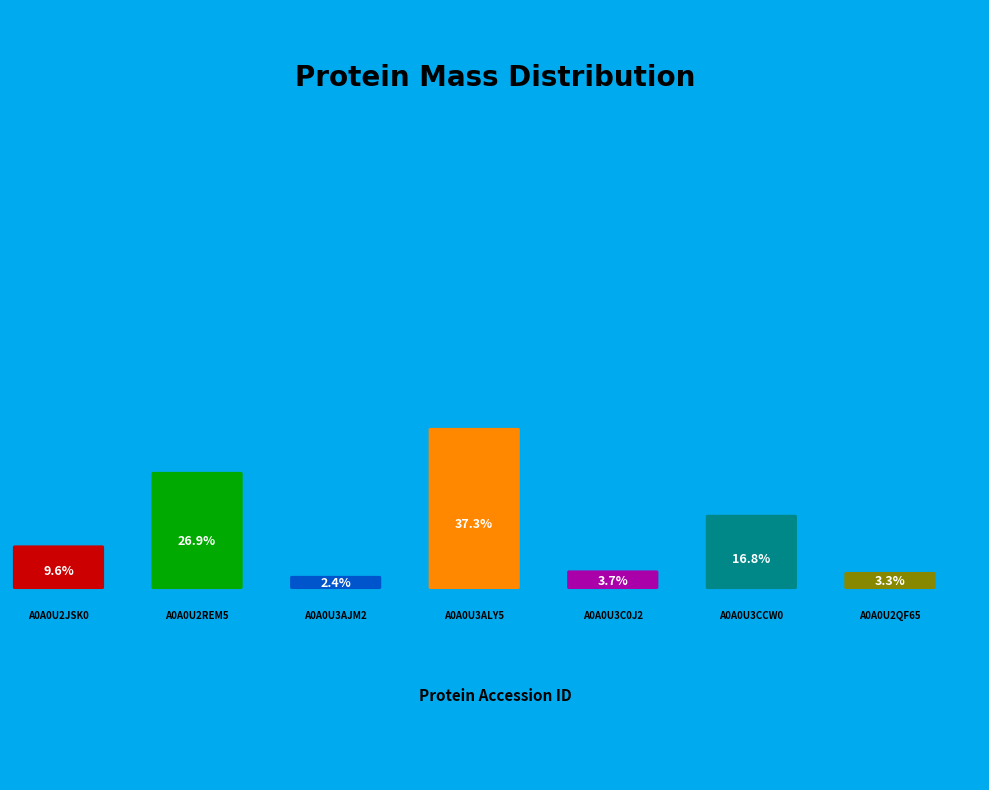

How many slices are in this pie chart?

7